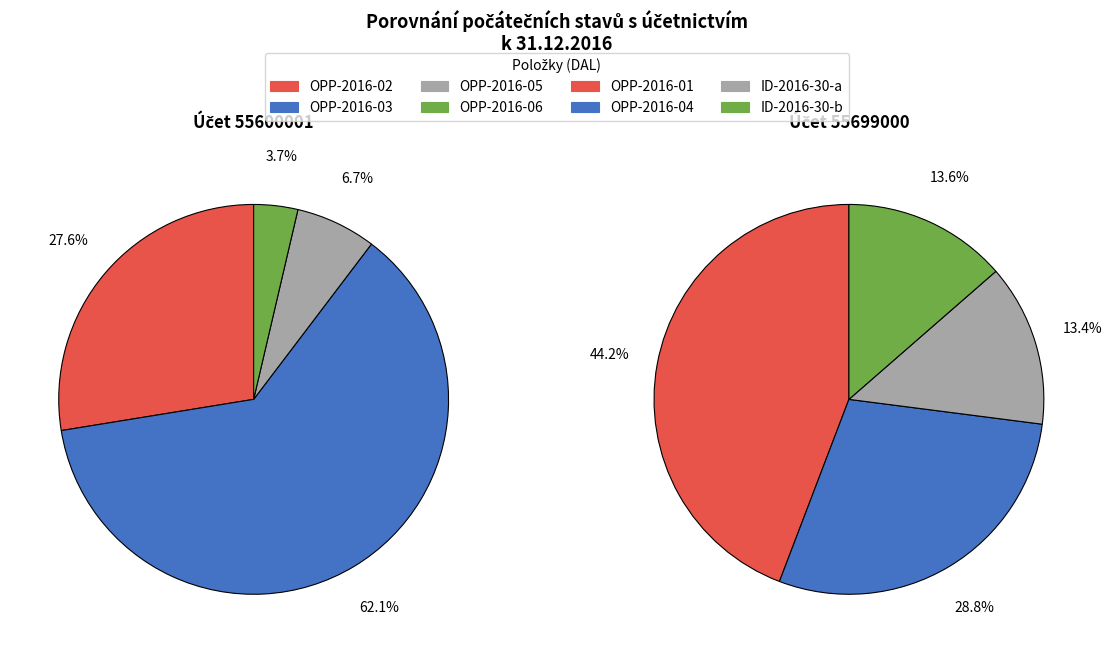

How many slices are in this pie chart?

4